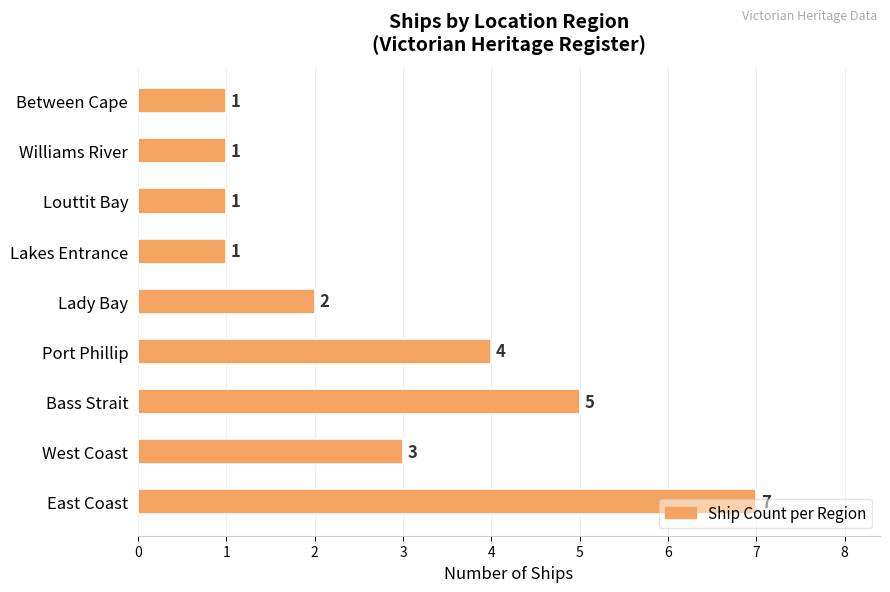

The chart shows a value of 5 at Bass Strait. True or false?

True